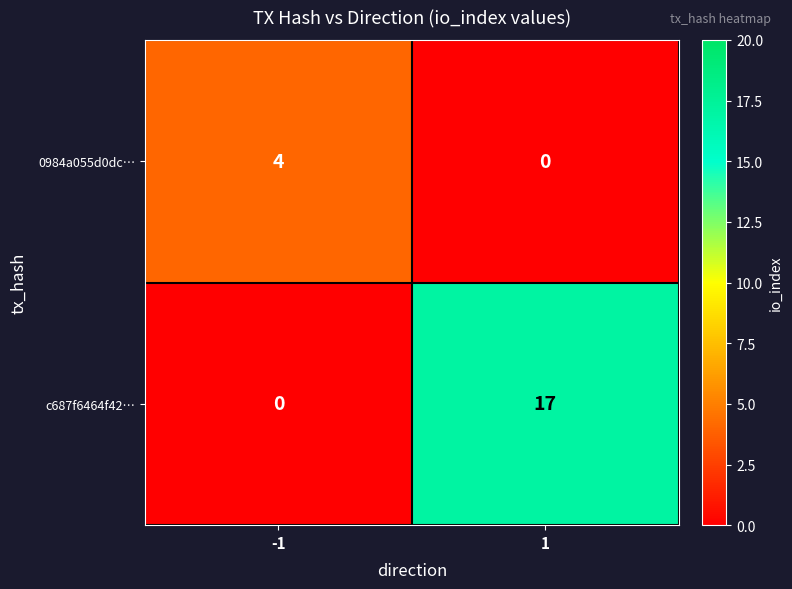

Count the number of data series in this chart.

2